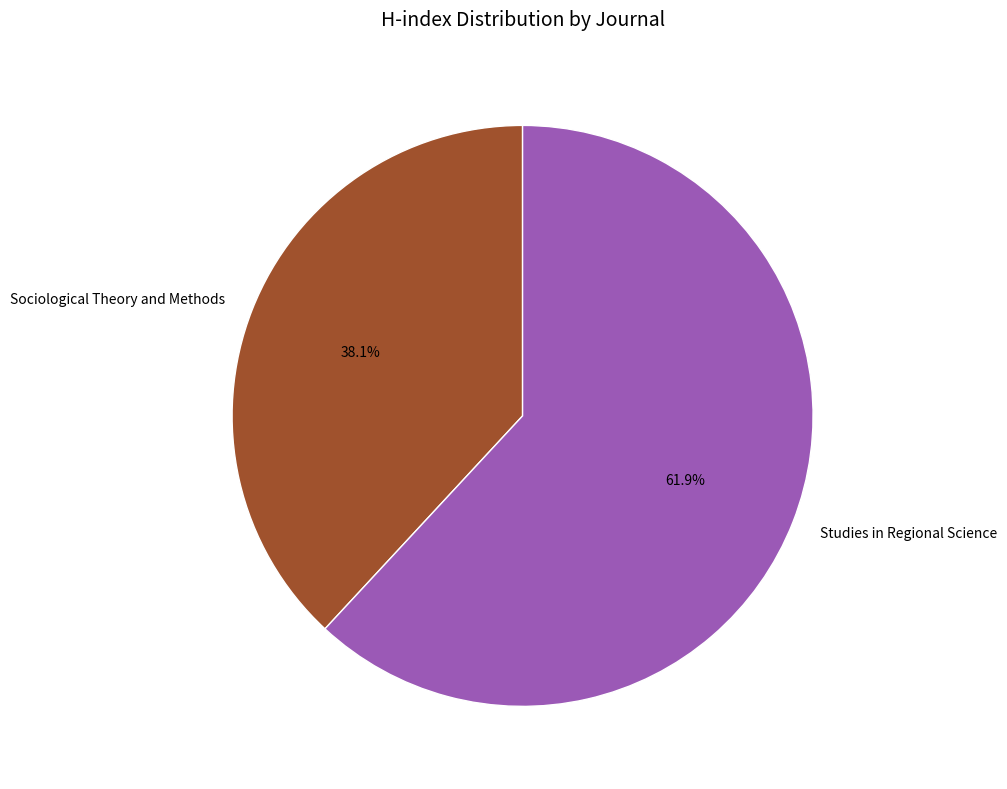

To the nearest percent, what is the average slice percentage?

50%